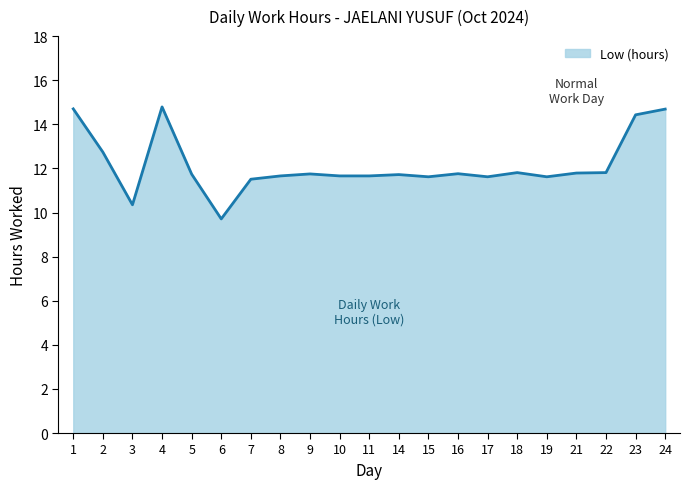

At which label does the data first exceed 11?

1